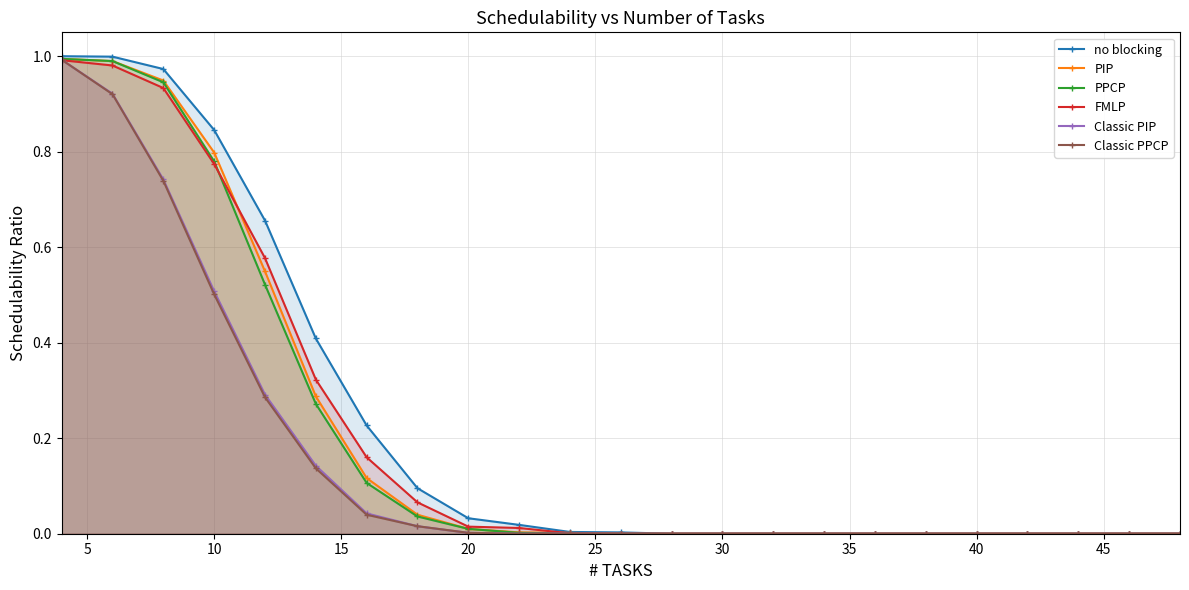

Which series has the largest range (max minus min)?

no blocking